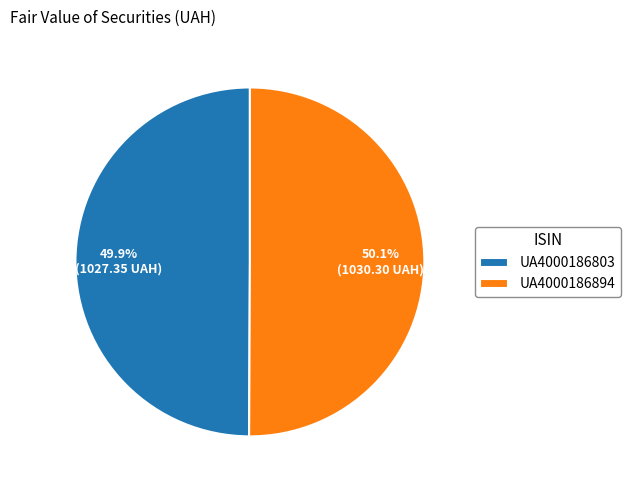

How many slices are in this pie chart?

2